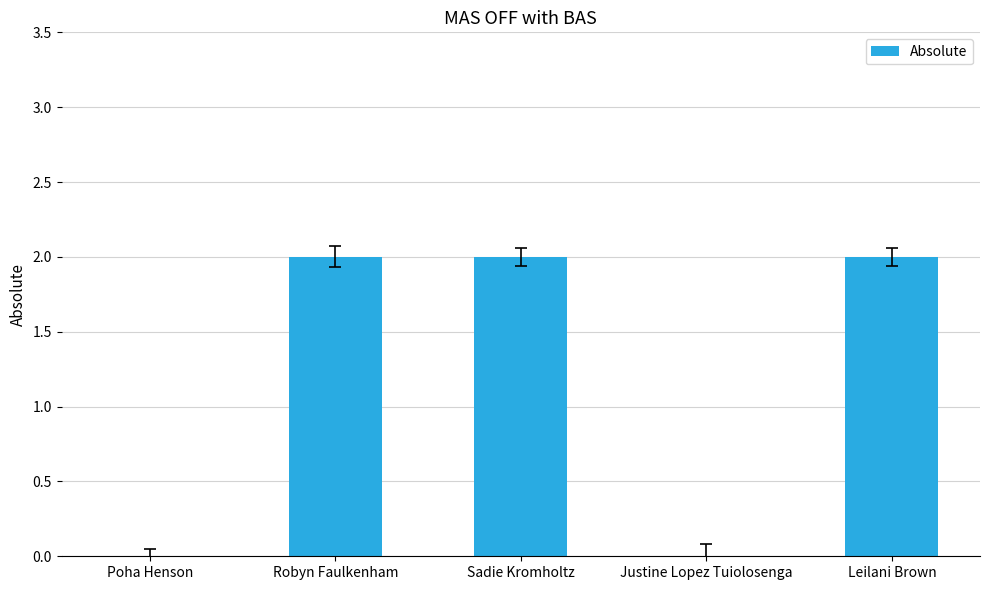

Are the bars horizontal?

No